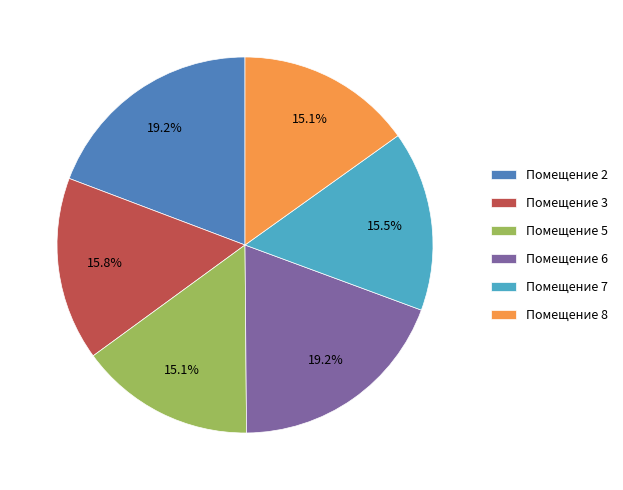

Between Помещение 2 and Помещение 5, which is larger?

Помещение 2